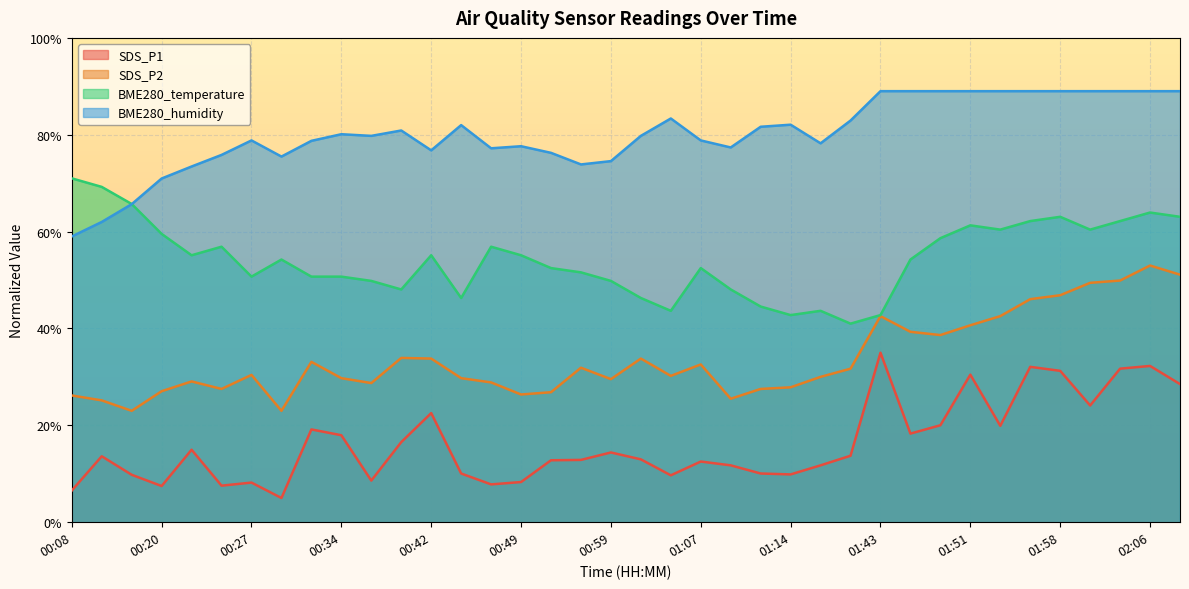

Reading left to right, transcribe all the data shown in this chart.

SDS_P1: 6.5	13.6	9.8	7.5	15.0	7.5	8.2	5.0	19.2	18.0	8.6	16.5	22.5	10.1	7.8	8.3	12.8	12.9	14.4	13.0	9.7	12.5	11.7	10.1	9.9	11.7	13.7	35.0	18.3	20.0	30.5	19.9	32.1	31.3	24.1	31.7	32.3	28.5
SDS_P2: 26.2	25.2	23.0	27.0	29.1	27.5	30.4	23.0	33.1	29.7	28.7	33.9	33.8	29.7	28.9	26.4	26.8	31.9	29.5	33.8	30.2	32.6	25.5	27.5	27.9	30.0	31.7	42.6	39.3	38.6	40.7	42.6	46.1	46.9	49.4	49.9	53.0	51.1
BME280_temperature: 71.0	69.2	65.7	59.5	55.1	56.9	50.7	54.2	50.7	50.7	49.8	48.1	55.1	46.3	56.9	55.1	52.5	51.6	49.8	46.3	43.6	52.5	48.1	44.5	42.8	43.6	41.0	42.8	54.2	58.6	61.3	60.4	62.2	63.1	60.4	62.2	63.9	63.1
BME280_humidity: 59.0	62.0	65.7	71.0	73.4	75.8	78.8	75.5	78.7	80.1	79.8	80.9	76.8	82.0	77.2	77.6	76.3	73.9	74.6	79.8	83.4	78.8	77.4	81.6	82.1	78.2	82.9	89.0	89.0	89.0	89.0	89.0	89.0	89.0	89.0	89.0	89.0	89.0